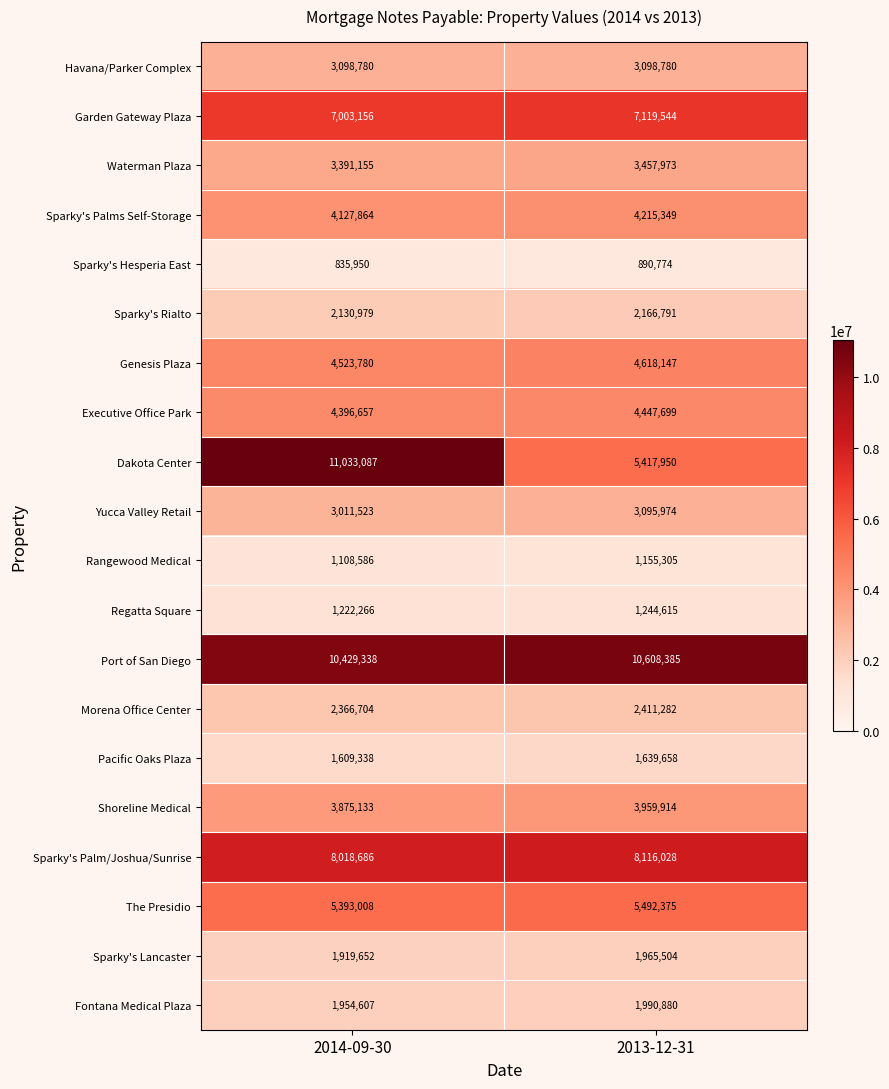

Which category has the lowest value across all series?

2014-09-30